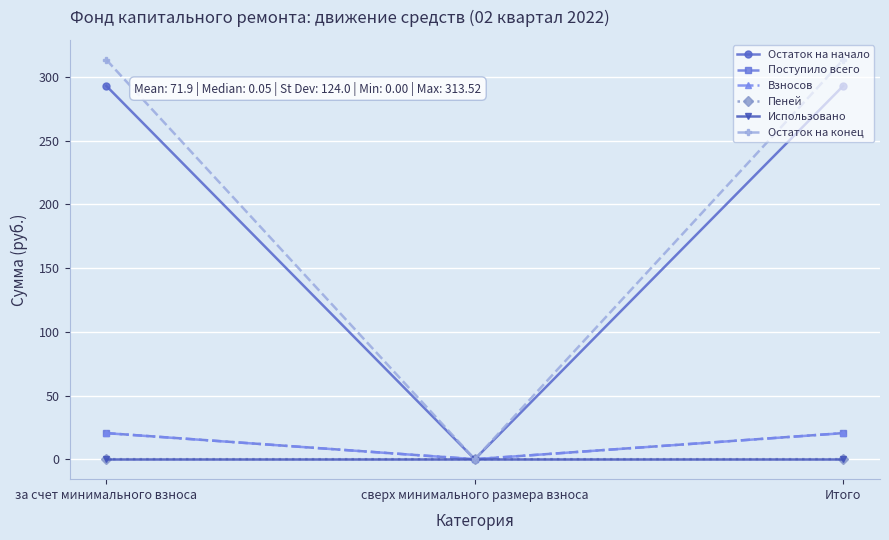

Is it true that Пеней equals 0.0 at сверх минимального размера взноса?

True